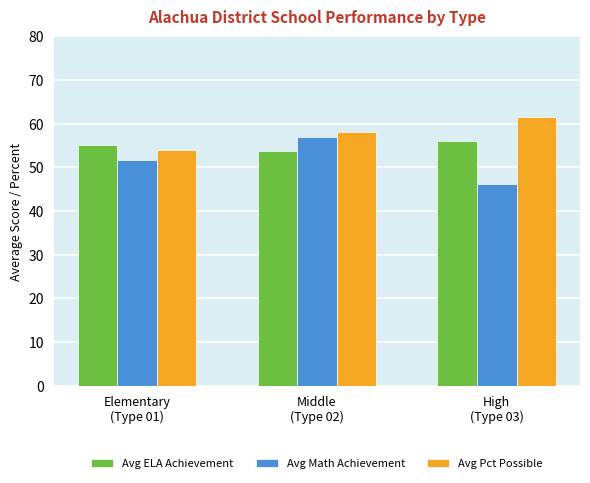

At High
(Type 03), list the series in order from largest to smallest.

Avg Pct Possible, Avg ELA Achievement, Avg Math Achievement